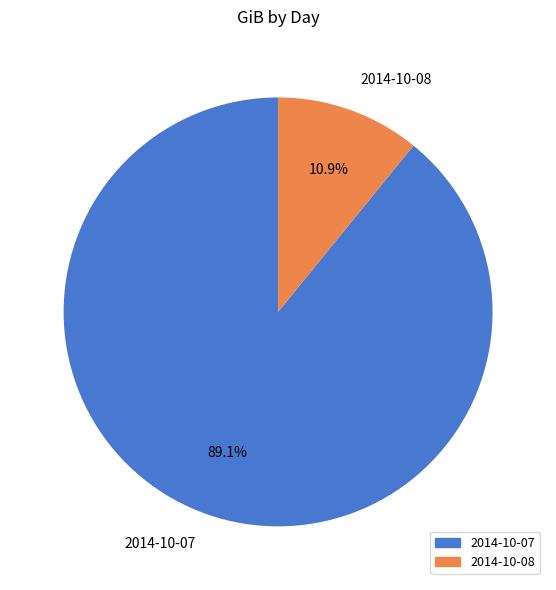

Does 2014-10-07 represent more than half of the total?

Yes